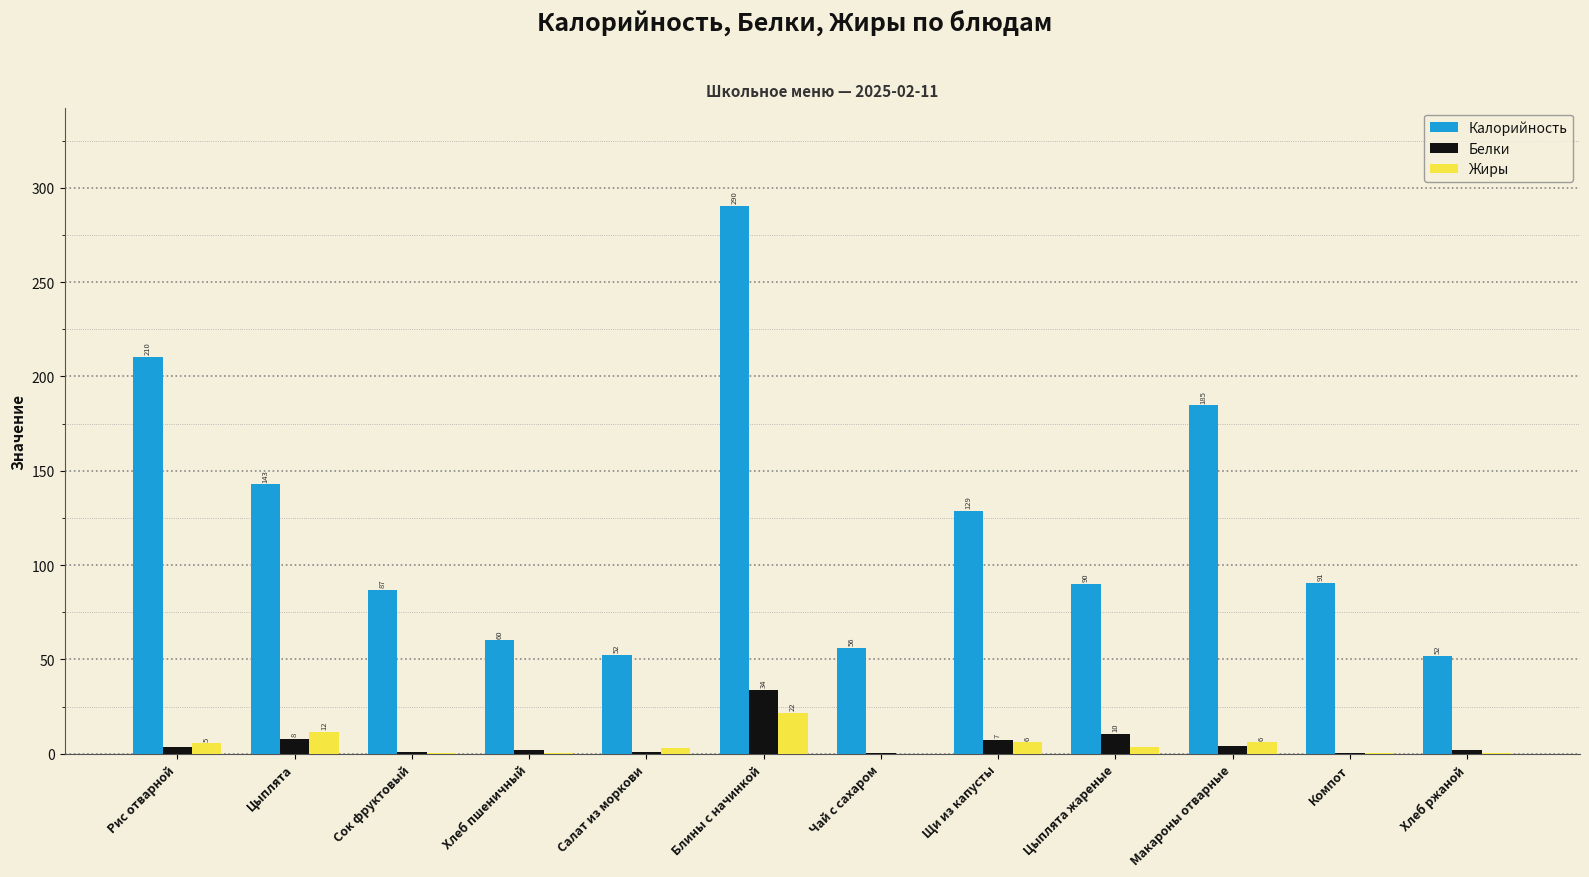

Is it true that Жиры equals 21.8 at Блины с начинкой?

True